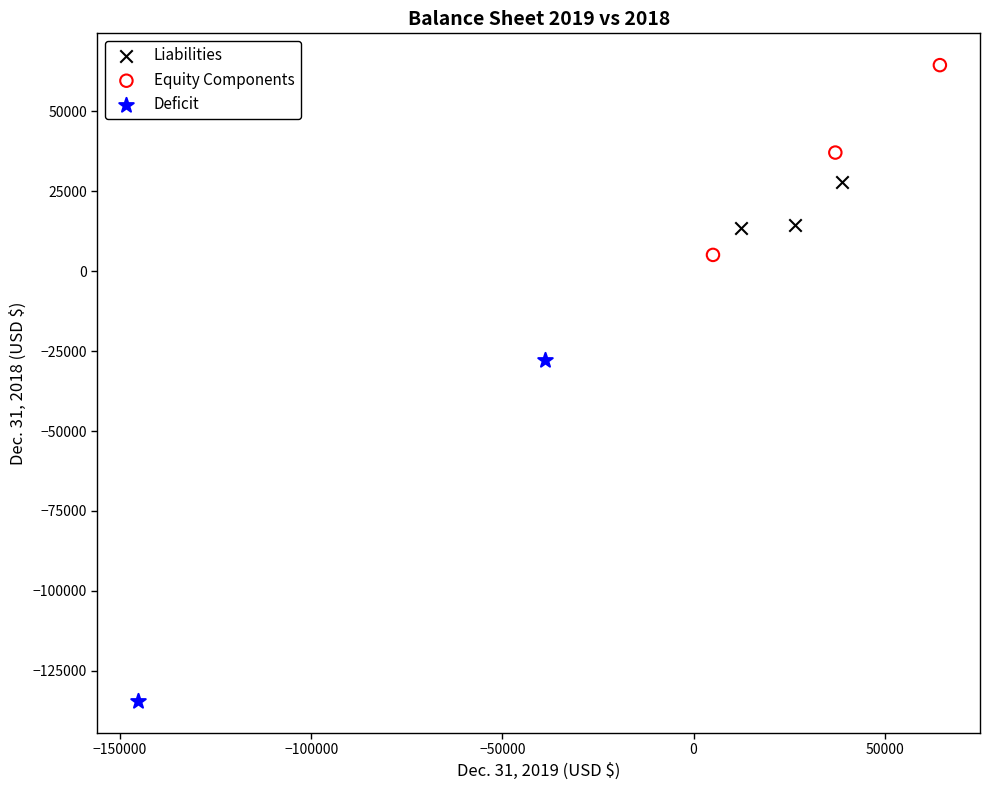

Which series reaches the minimum Y coordinate?

Deficit